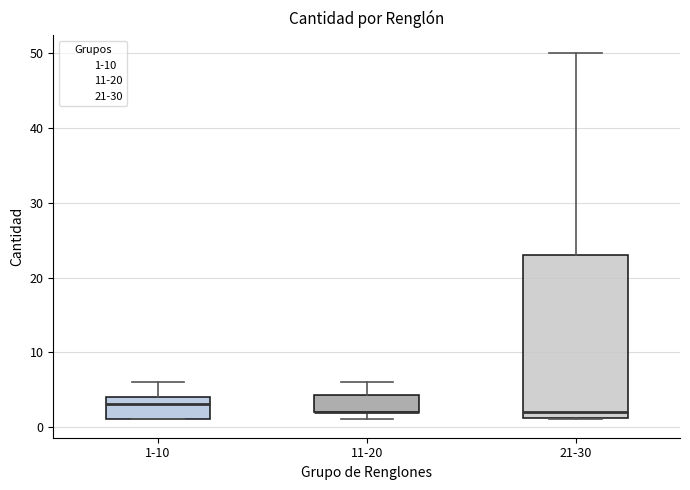

Comparing the boxes themselves (not the whiskers), which one is the tallest?

21-30